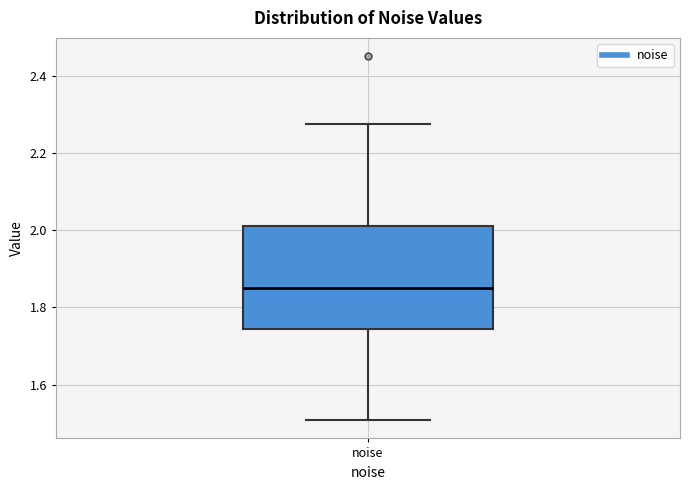

Transcribe this box plot: give where the median line is, the range the box spans, and where the two whiskers end, as read against the y-axis. The values are not printed on the chart, so give them approximately, as read against the axis.

median 1.86, box 1.74 to 2.02, whiskers 1.50 to 2.28